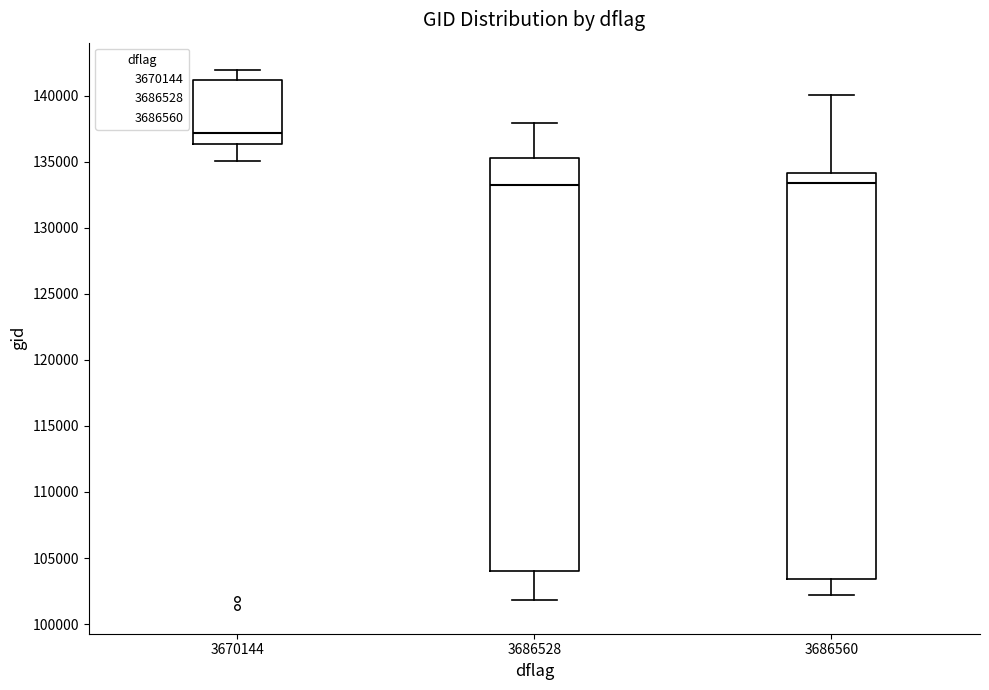

Which box is the tallest, from its lower edge to its upper edge?

3686528